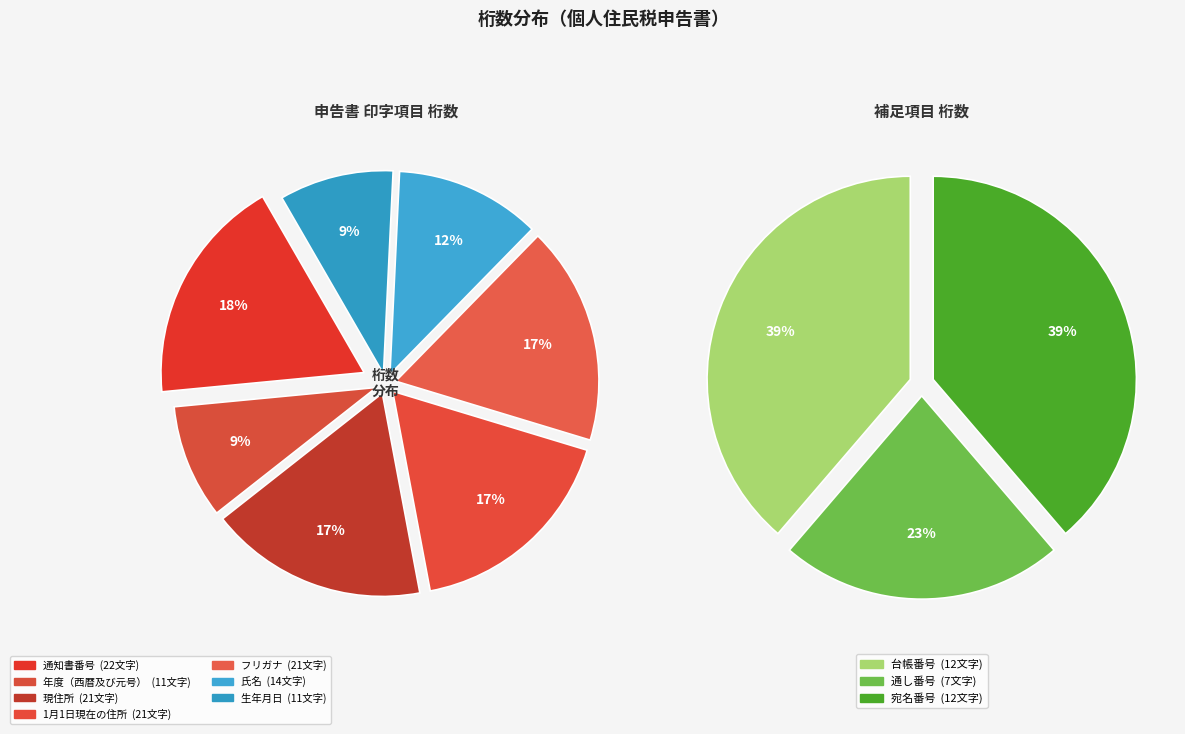

How many segments does this pie chart have?

10